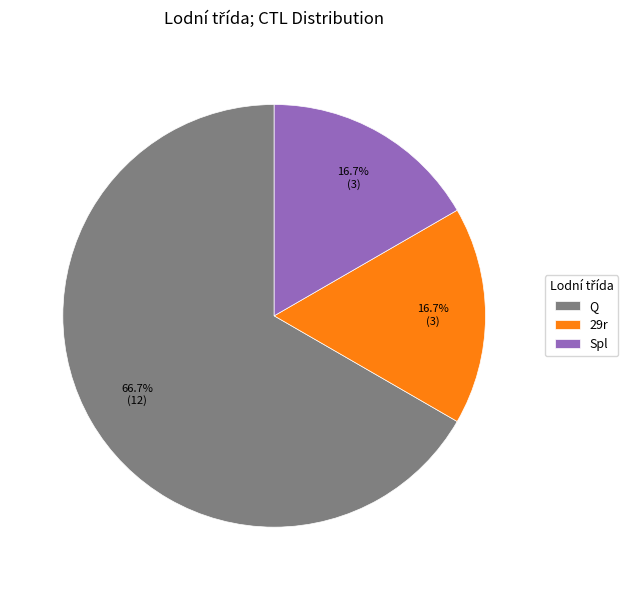

Does any single category account for the majority?

Yes